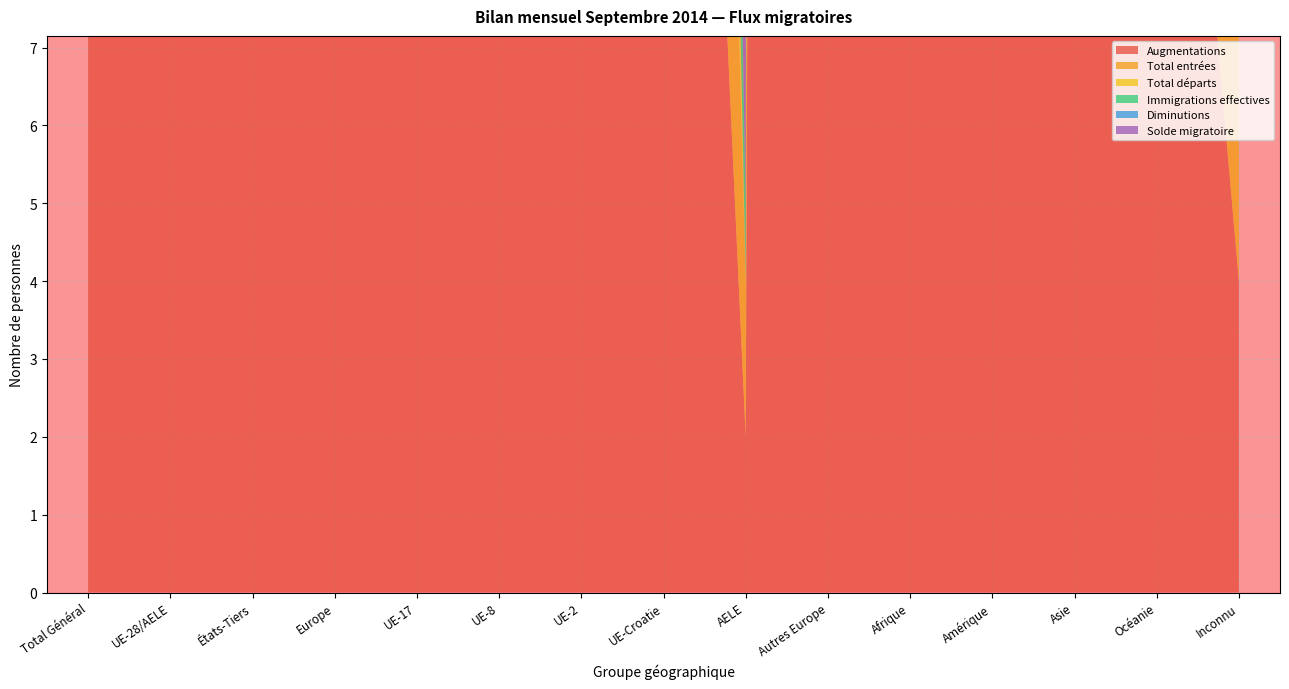

Reading left to right, what are all the values shown in this chart?

Augmentations: Total Général=2927	UE-28/AELE=2018	États-Tiers=909	Europe=2291	UE-17=1611	UE-8=350	UE-2=30	UE-Croatie=25	AELE=2	Autres Europe=273	Afrique=147	Amérique=230	Asie=239	Océanie=16	Inconnu=4
Total entrées: Total Général=2732	UE-28/AELE=1946	États-Tiers=786	Europe=2139	UE-17=1553	UE-8=345	UE-2=28	UE-Croatie=18	AELE=2	Autres Europe=193	Afrique=137	Amérique=212	Asie=224	Océanie=16	Inconnu=4
Total départs: Total Général=1458	UE-28/AELE=968	États-Tiers=490	Europe=1106	UE-17=863	UE-8=78	UE-2=15	UE-Croatie=12	AELE=0	Autres Europe=138	Afrique=39	Amérique=204	Asie=97	Océanie=12	Inconnu=0
Immigrations effectives: Total Général=1932	UE-28/AELE=1407	États-Tiers=525	Europe=1572	UE-17=1238	UE-8=147	UE-2=14	UE-Croatie=7	AELE=1	Autres Europe=165	Afrique=58	Amérique=169	Asie=117	Océanie=15	Inconnu=1
Diminutions: Total Général=1207	UE-28/AELE=831	États-Tiers=376	Europe=908	UE-17=753	UE-8=62	UE-2=12	UE-Croatie=4	AELE=0	Autres Europe=77	Afrique=26	Amérique=181	Asie=81	Océanie=11	Inconnu=0
Solde migratoire: Total Général=1469	UE-28/AELE=1050	États-Tiers=419	Europe=1185	UE-17=748	UE-8=272	UE-2=15	UE-Croatie=13	AELE=2	Autres Europe=135	Afrique=108	Amérique=26	Asie=142	Océanie=4	Inconnu=4